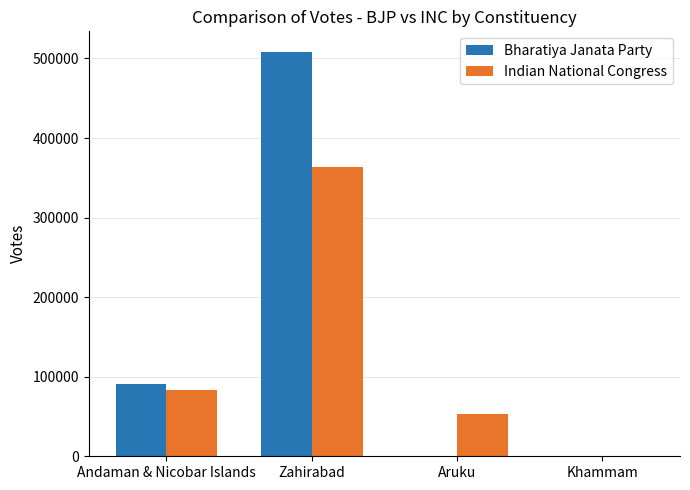

What is the sum of all Indian National Congress values?

500071